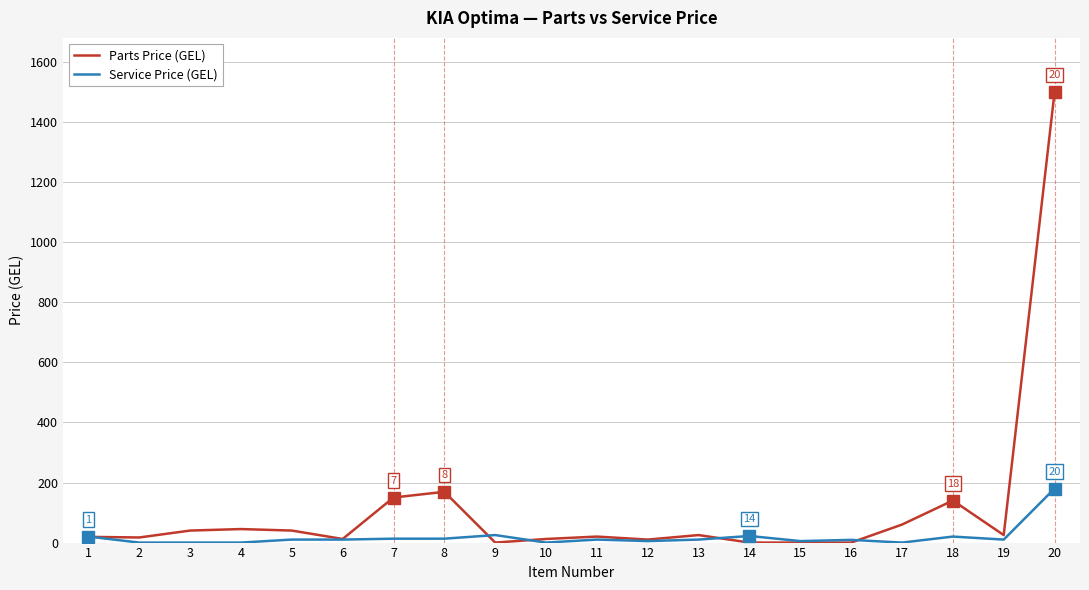

List the series in order of their peak value, highest first.

Parts Price (GEL), Service Price (GEL)